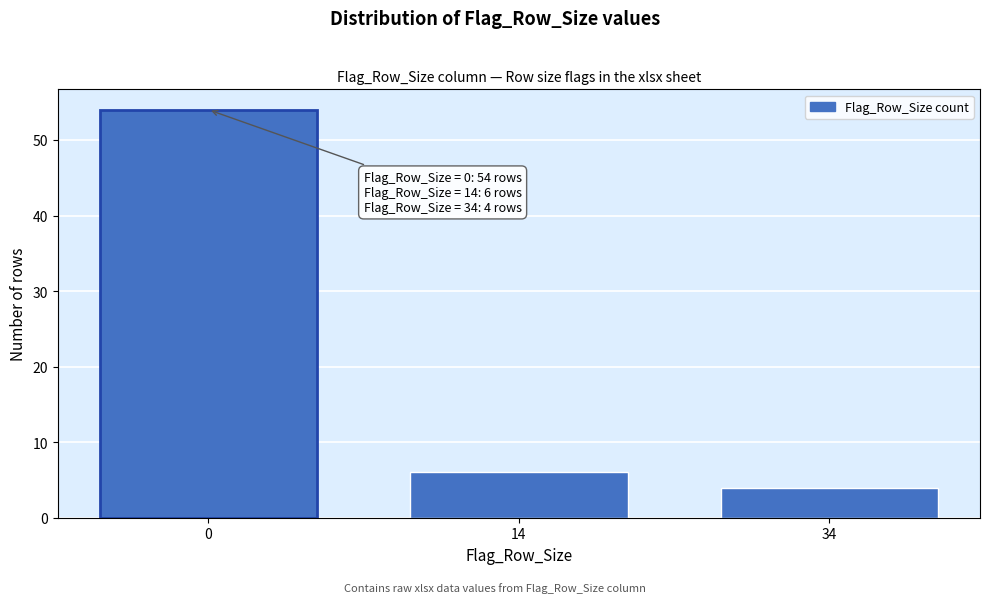

Reading left to right, what are all the values shown in this chart?

0=54	14=6	34=4